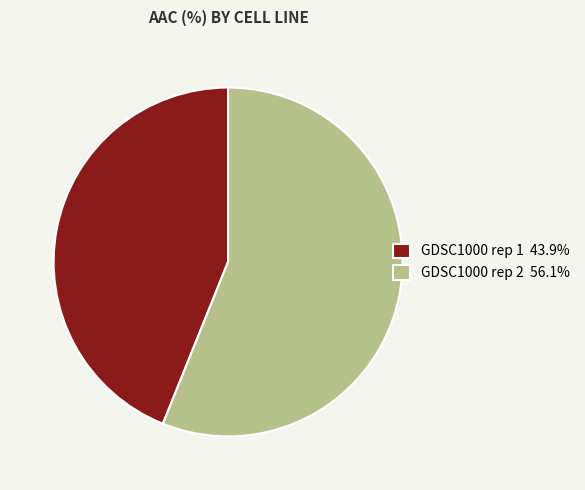

Do GDSC1000 rep 2 56.1% and GDSC1000 rep 1 43.9% together represent more than half of the pie?

Yes